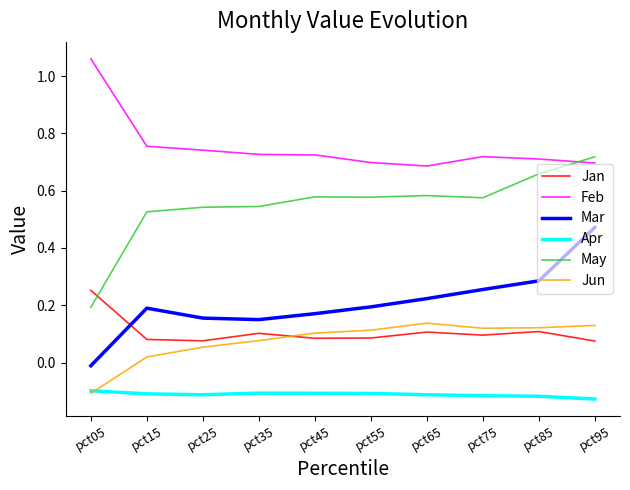

How many lines are shown in the chart?

6